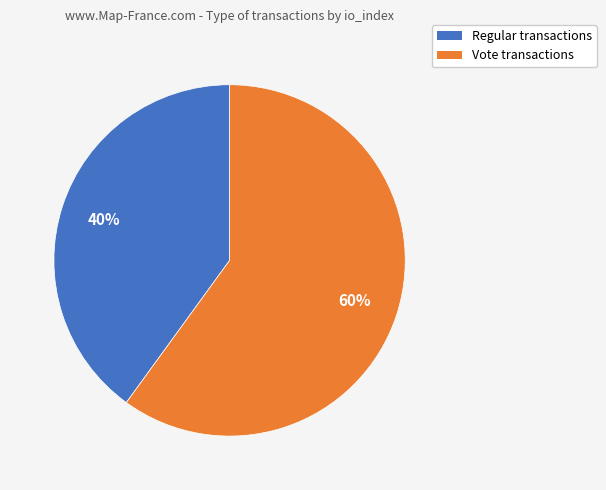

To the nearest percent, what is the average slice percentage?

50%